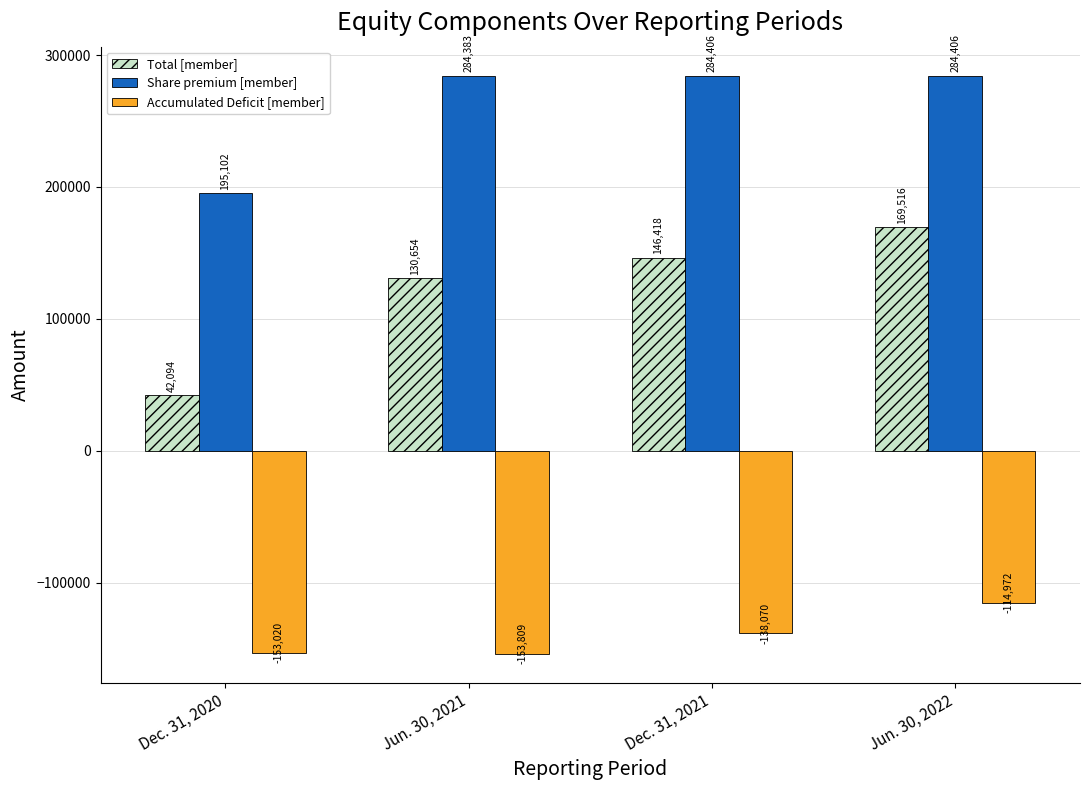

What is the total value across all series at Dec. 31, 2021?

292754